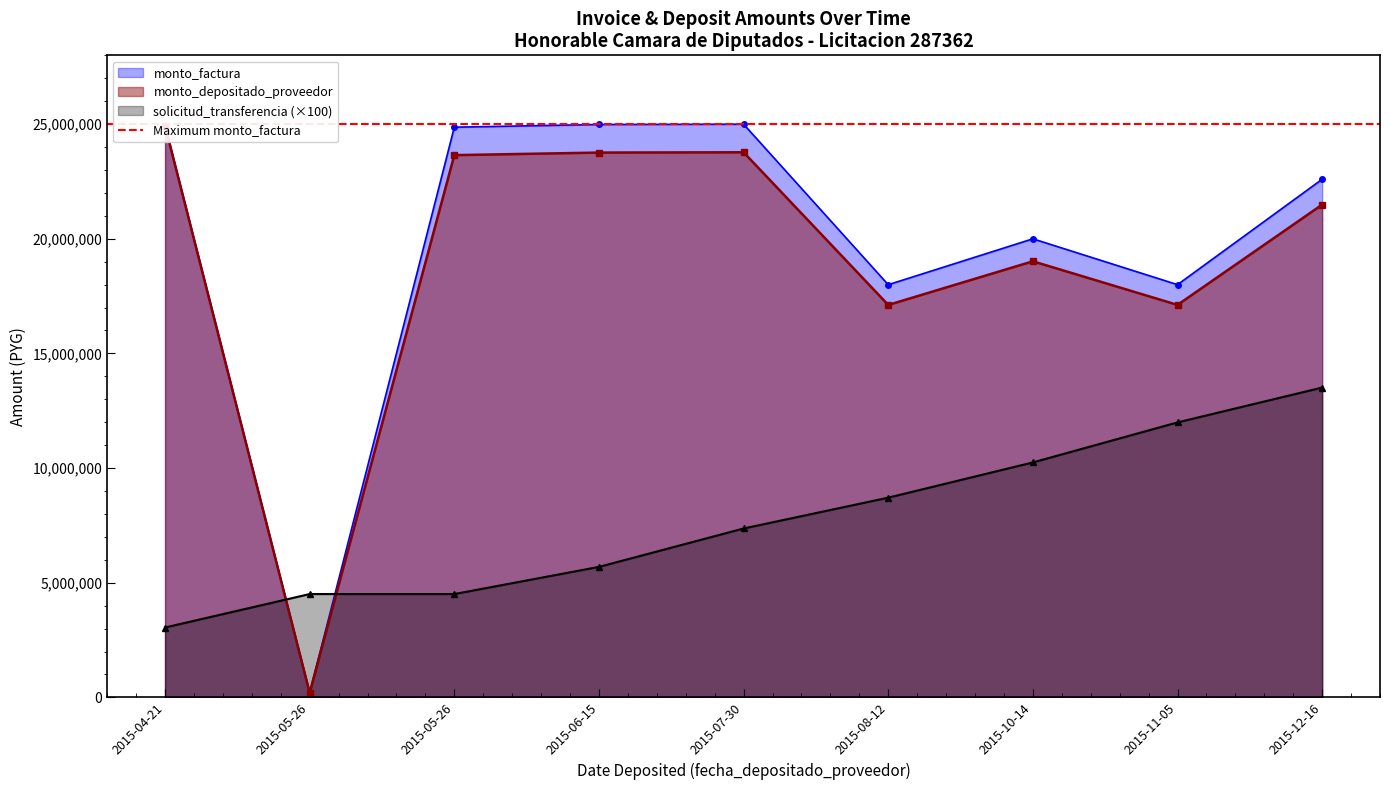

Which category has the highest value in the monto_depositado_proveedor series?

2015-04-21